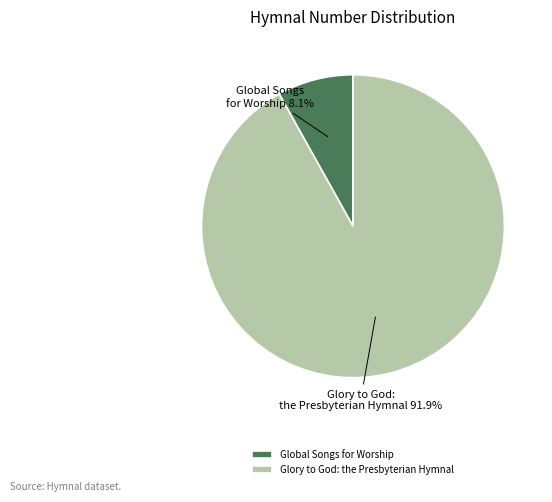

Does Glory to God: the Presbyterian Hymnal represent more than half of the total?

Yes